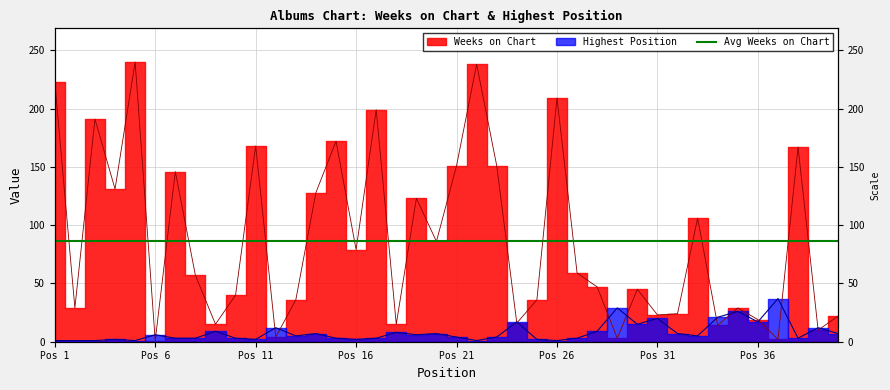

Is it true that Highest Position equals 9 at 28?

True